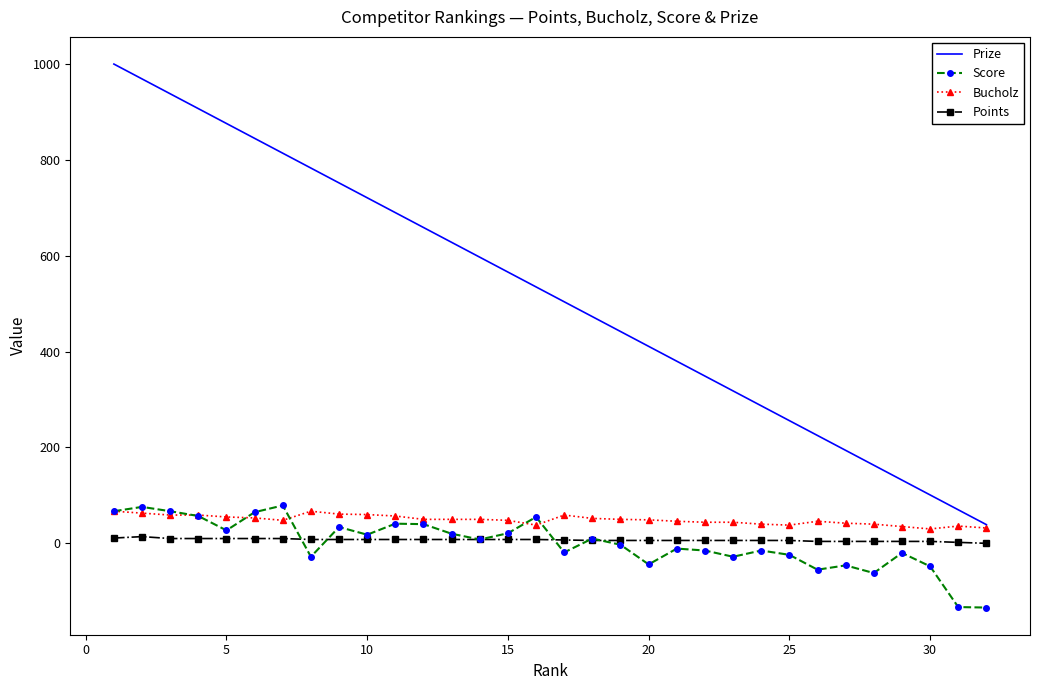

True or false: Points and Prize cross at least once.

False